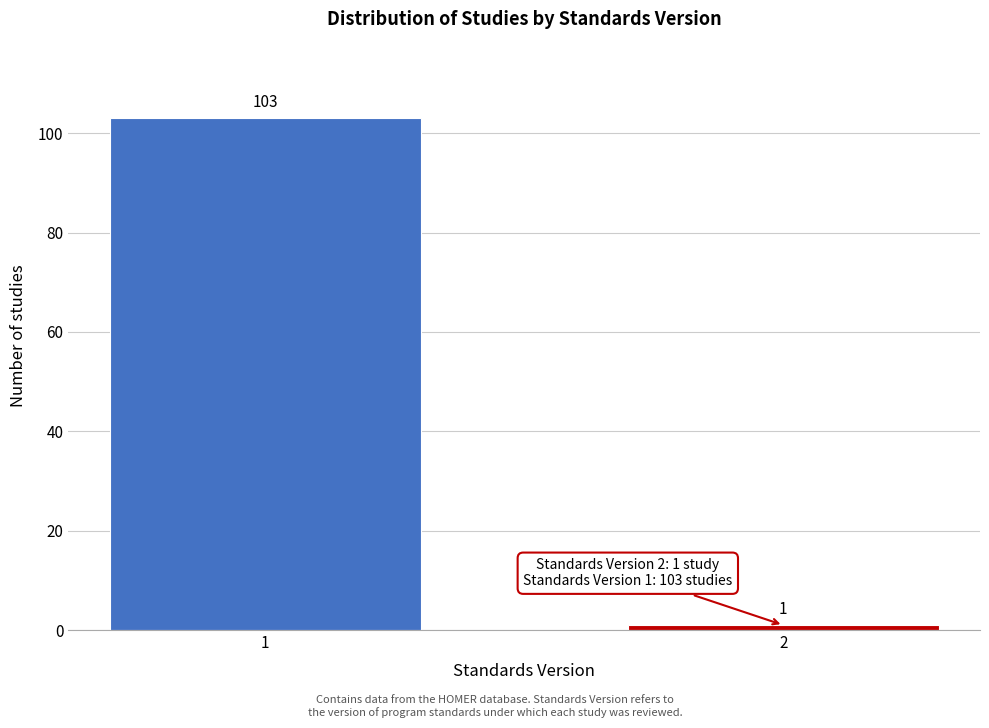

Reading left to right, what are all the values shown in this chart?

1=103	2=1